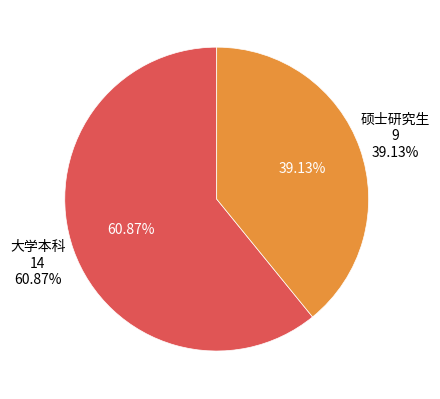

Is it true that 硕士研究生 is 31% of the pie?

False